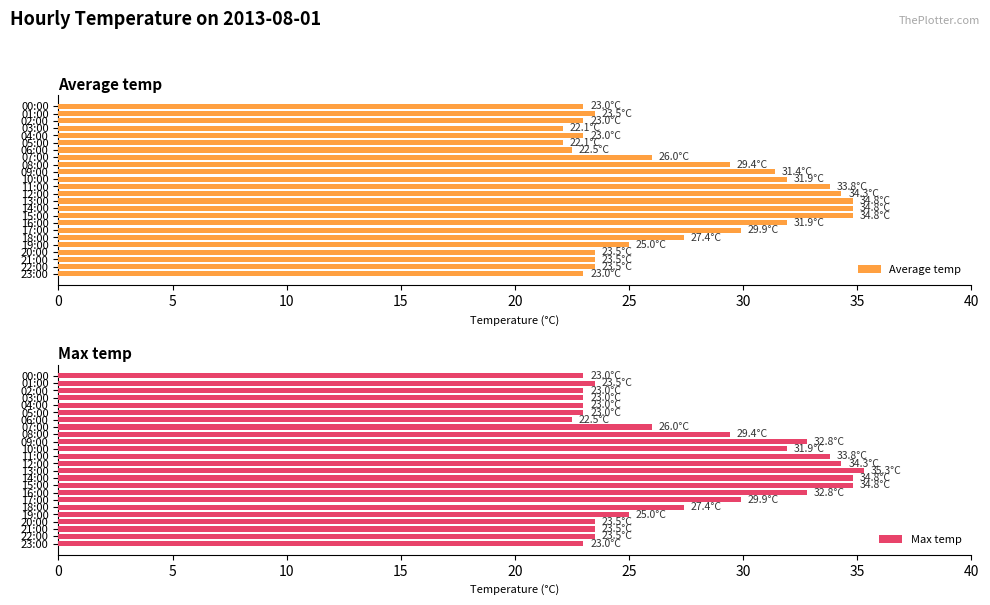

Reading left to right, list all the values displayed in this chart.

Average temp: 23.0	23.5	23.0	22.1	23.0	22.1	22.5	26.0	29.4	31.4	31.9	33.8	34.3	34.8	34.8	34.8	31.9	29.9	27.4	25.0	23.5	23.5	23.5	23.0
Max temp: 23.0	23.5	23.0	23.0	23.0	23.0	22.5	26.0	29.4	32.8	31.9	33.8	34.3	35.3	34.8	34.8	32.8	29.9	27.4	25.0	23.5	23.5	23.5	23.0